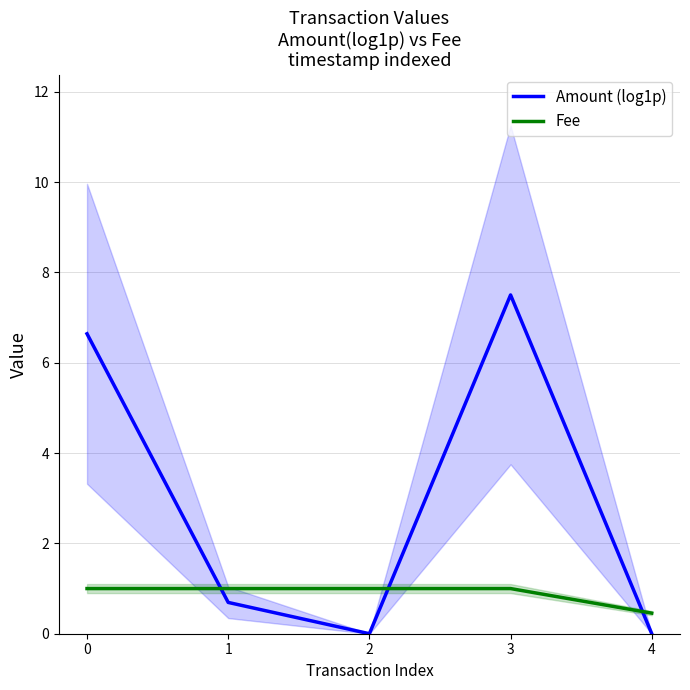

What is the difference between the maximum and minimum values in the Amount (log1p) series?

7.5